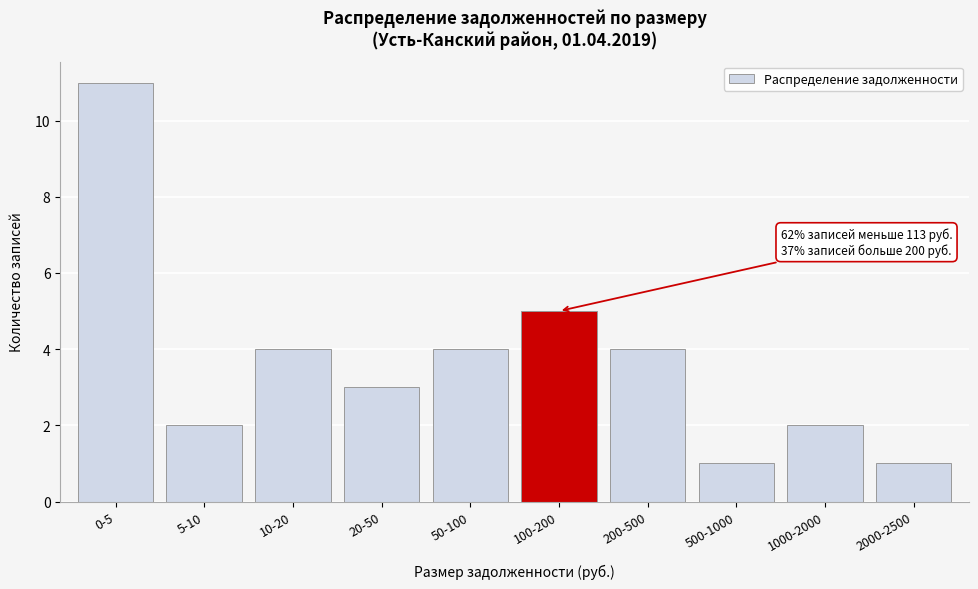

Reading left to right, list all the values displayed in this chart.

11	2	4	3	4	5	4	1	2	1